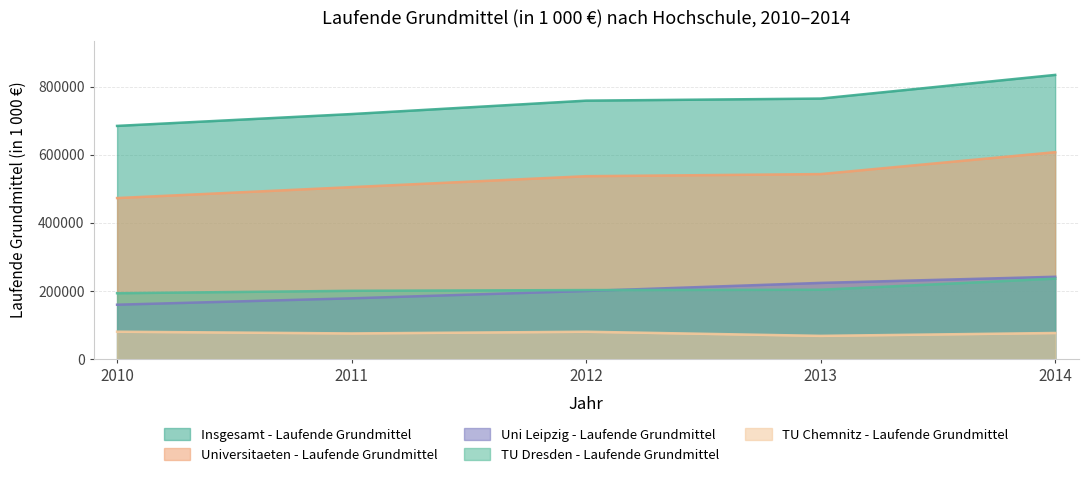

At which category is the sum across all series the highest?

2014